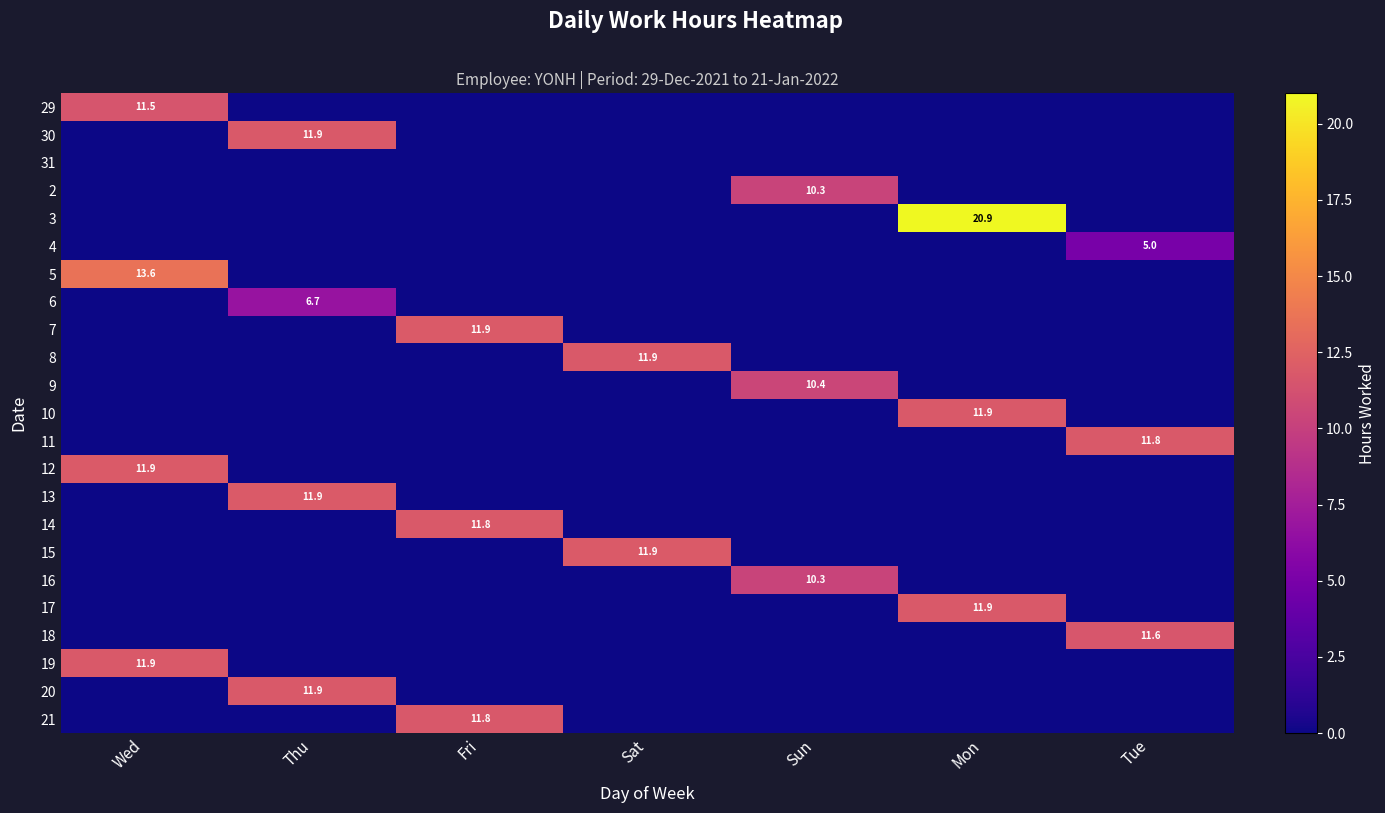

The 13 series shows 5.0 at Thu. True or false?

False